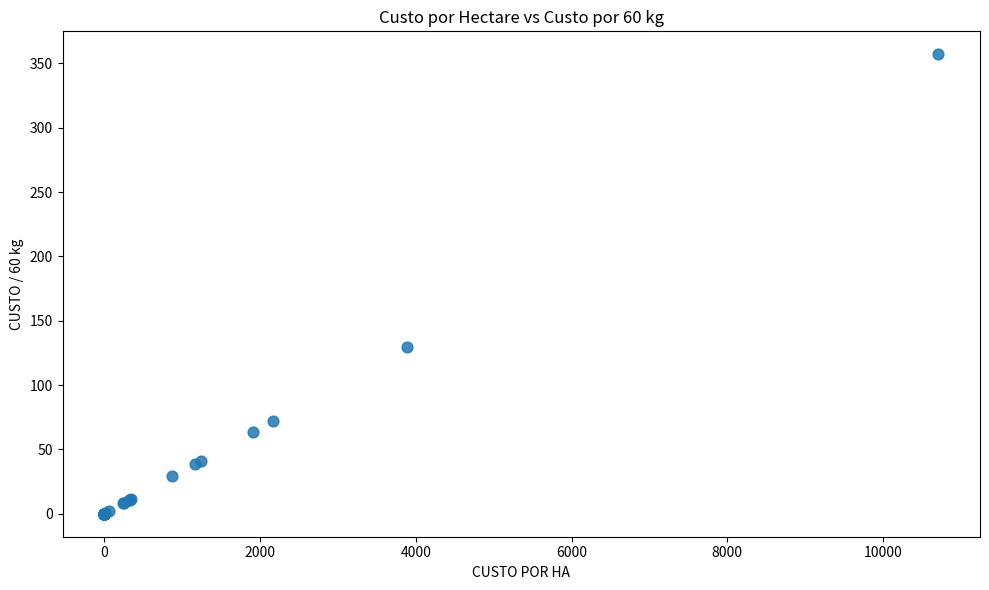

What Y value in the scatter plot is closest to 178?

129.4